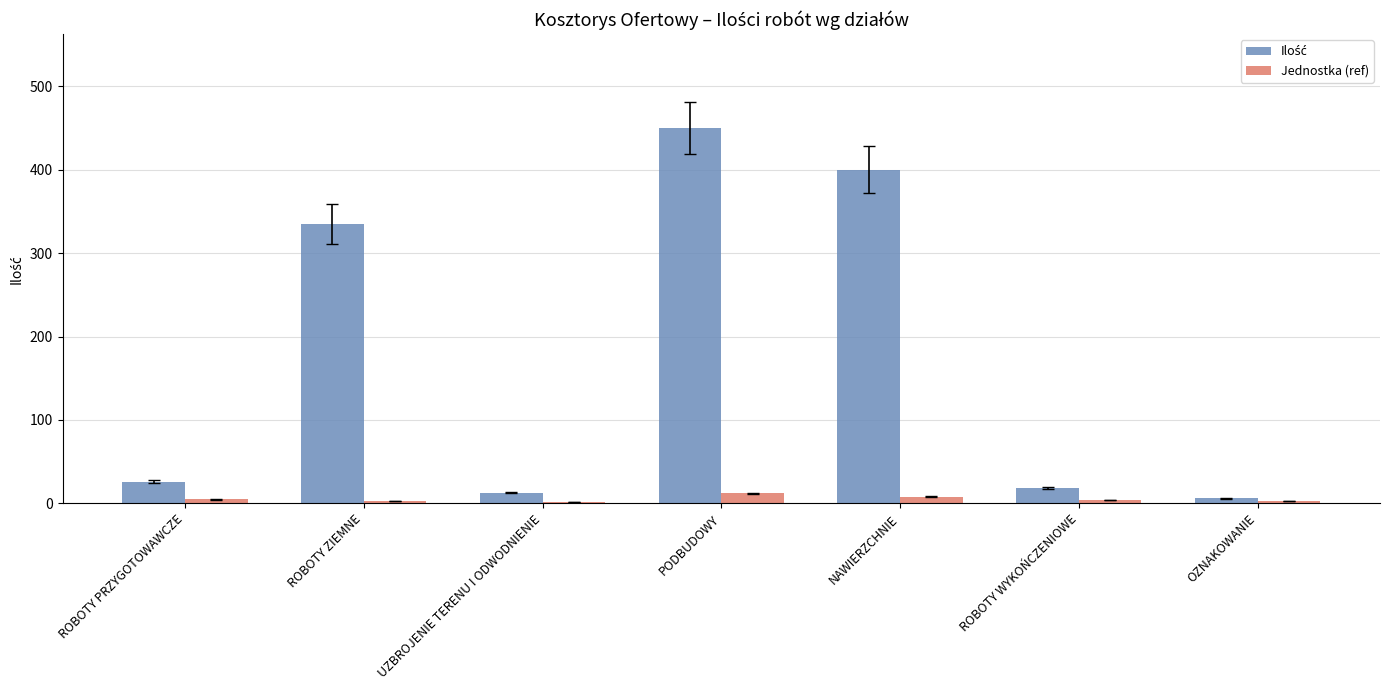

At which category is the sum across all series the highest?

PODBUDOWY